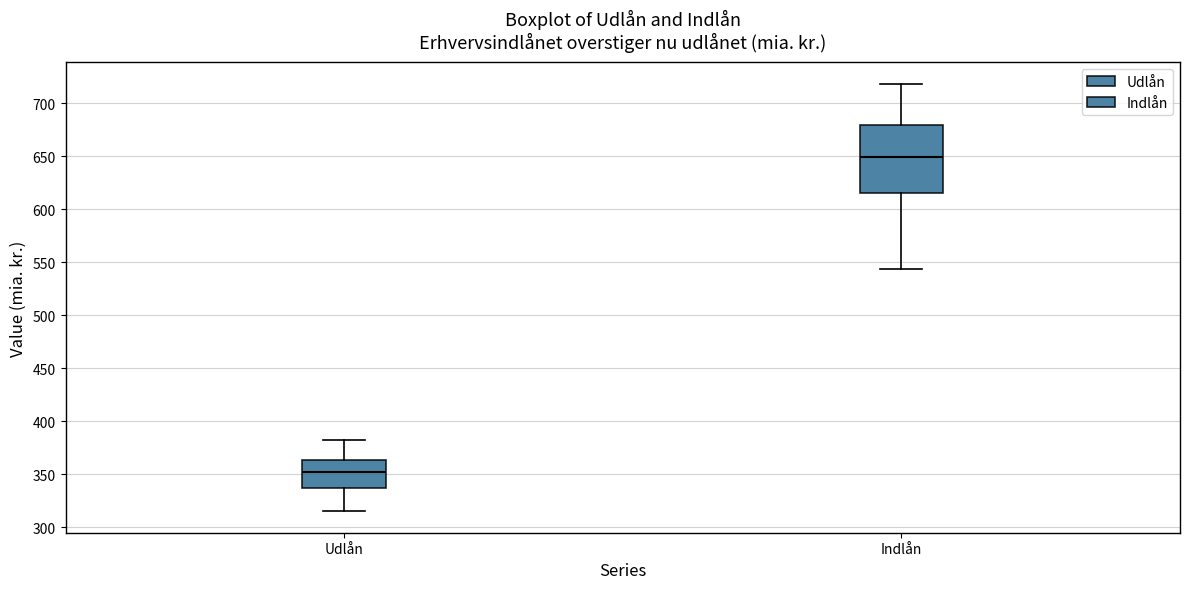

Which box has the highest median line?

Indlån